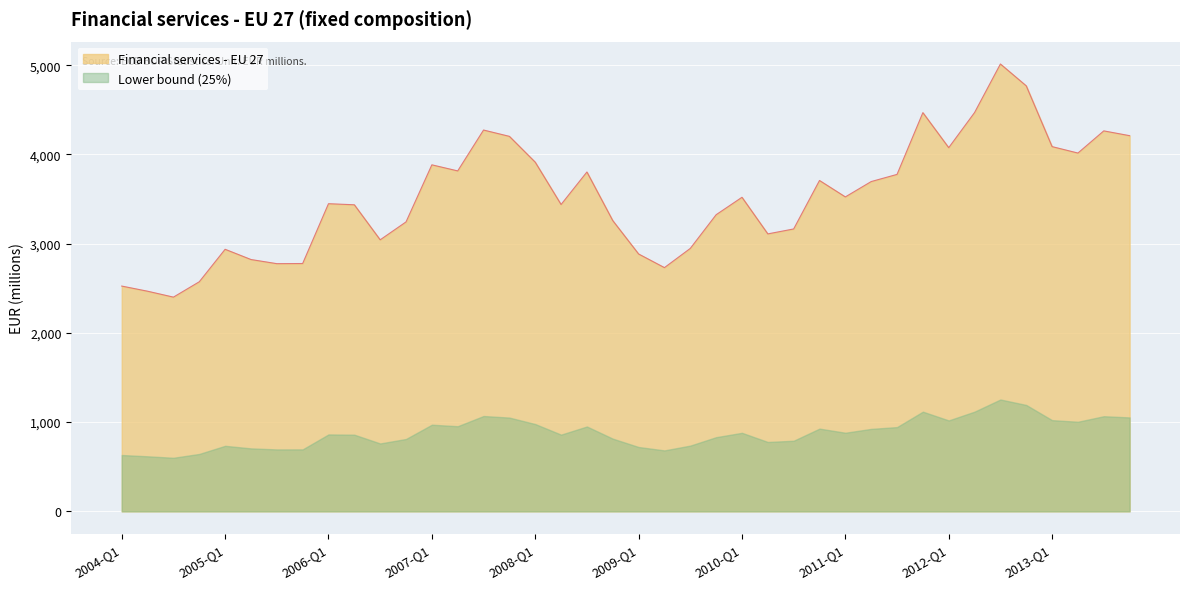

Reading left to right, list all the values displayed in this chart.

2004-Q1=2525.1	2004-Q2=2467.4	2004-Q3=2401.1	2004-Q4=2573.2	2005-Q1=2937.4	2005-Q2=2822.7	2005-Q3=2776.3	2005-Q4=2777.8	2006-Q1=3448.3	2006-Q2=3436.2	2006-Q3=3043.5	2006-Q4=3244.2	2007-Q1=3884.1	2007-Q2=3815.9	2007-Q3=4274.0	2007-Q4=4203.3	2008-Q1=3913.5	2008-Q2=3439.4	2008-Q3=3803.8	2008-Q4=3259.0	2009-Q1=2884.7	2009-Q2=2731.9	2009-Q3=2947.1	2009-Q4=3324.8	2010-Q1=3520.2	2010-Q2=3109.9	2010-Q3=3165.2	2010-Q4=3708.6	2011-Q1=3524.5	2011-Q2=3696.5	2011-Q3=3776.8	2011-Q4=4469.0	2012-Q1=4076.3	2012-Q2=4470.0	2012-Q3=5014.4	2012-Q4=4769.3	2013-Q1=4088.2	2013-Q2=4016.1	2013-Q3=4264.6	2013-Q4=4210.9